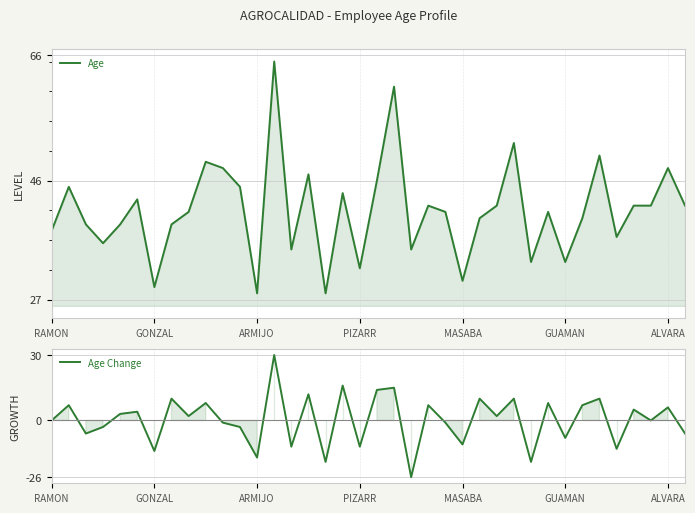

Between 24 and GUAMAN, which is larger?

GUAMAN